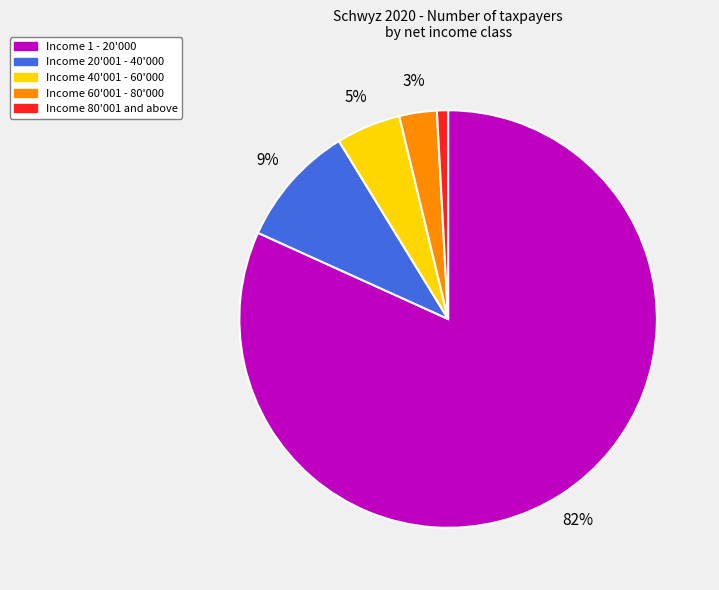

How many segments does this pie chart have?

5